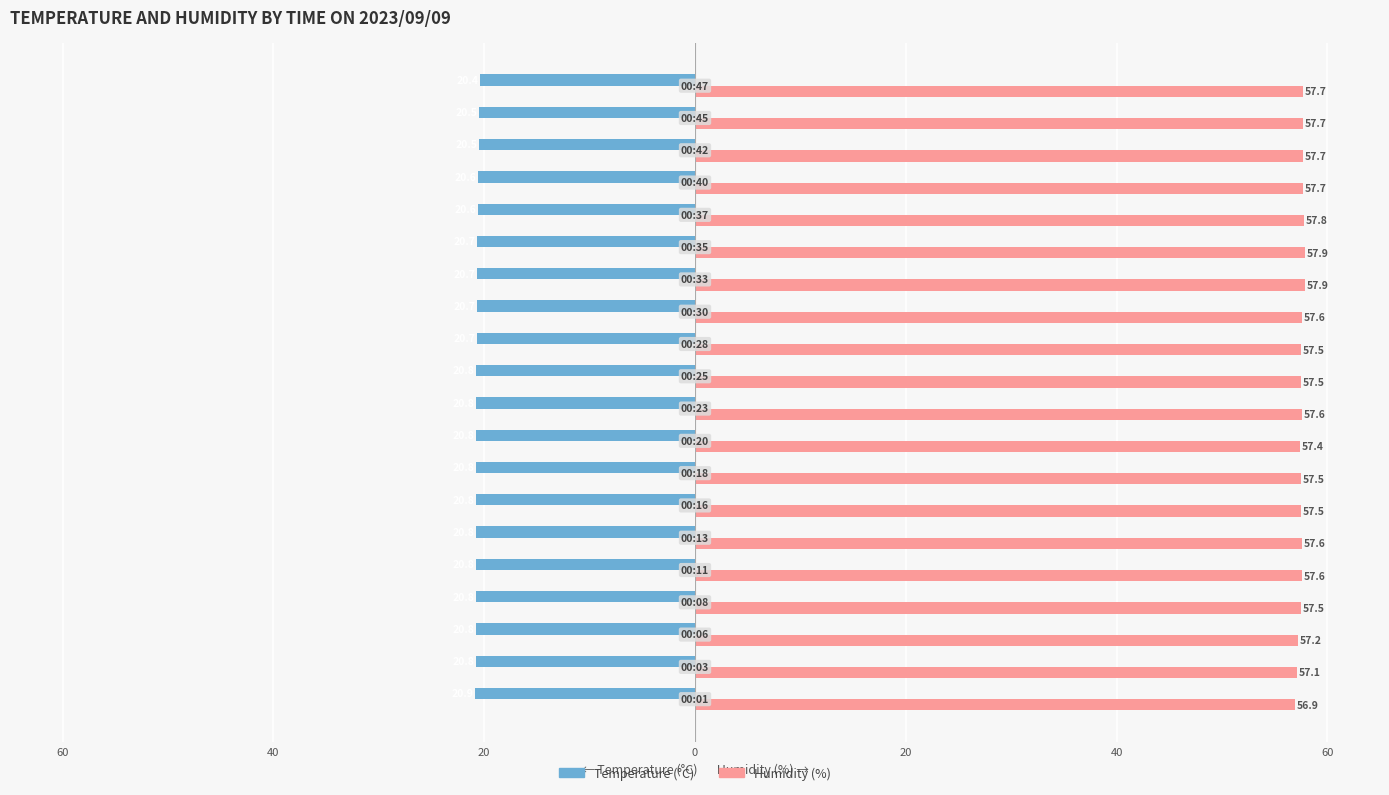

What are all the series names shown in the legend?

Temperature (°C), Humidity (%)